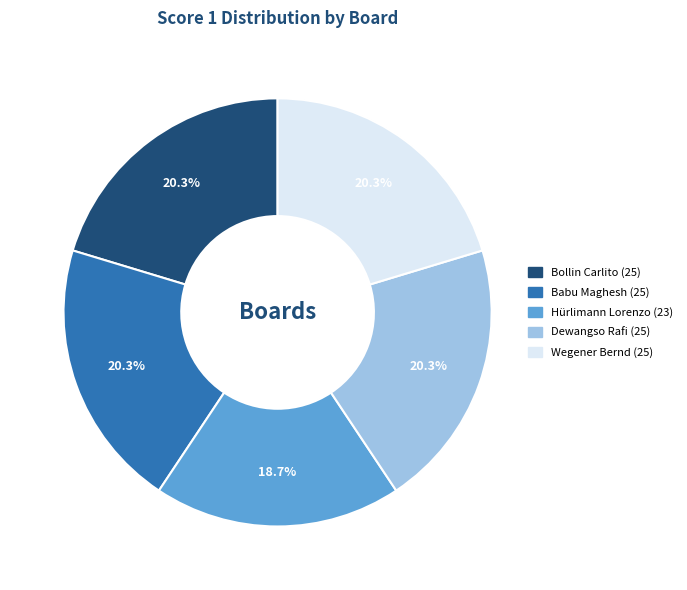

What is the smallest slice in the pie chart?

Hürlimann Lorenzo (23)